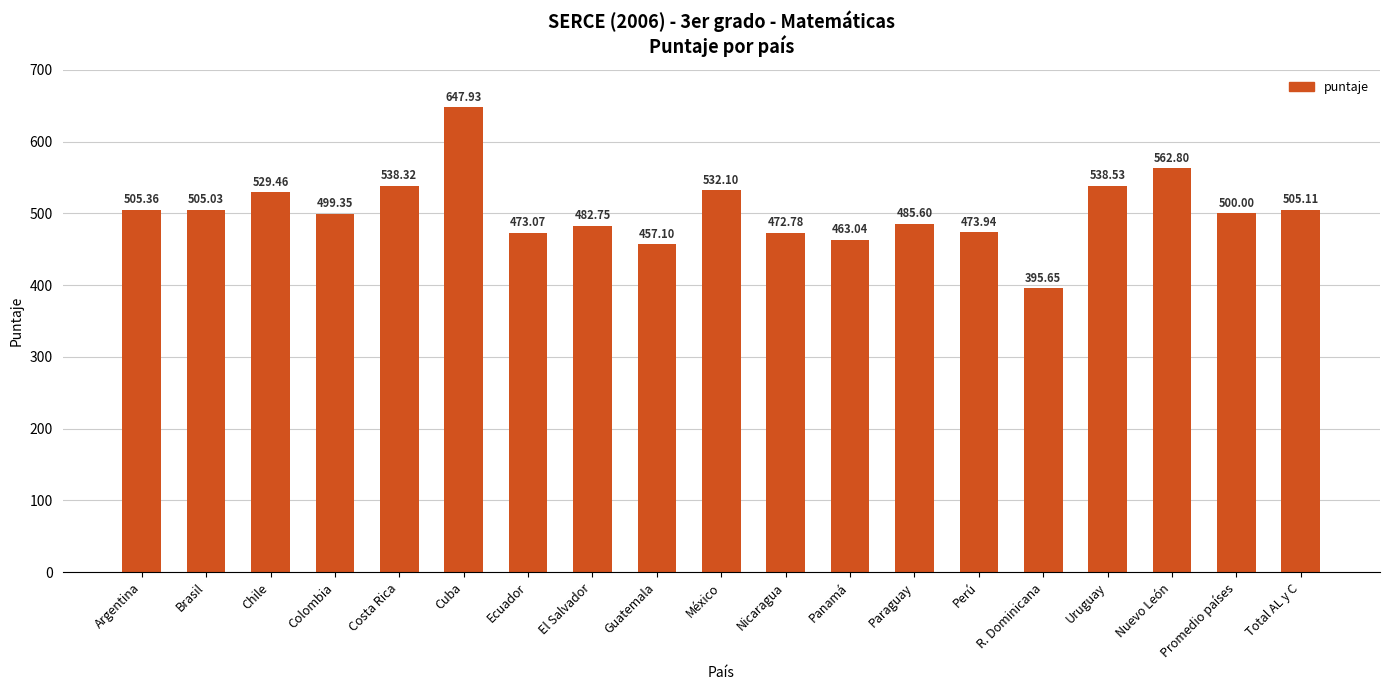

Where does the data first go above 500?

Argentina